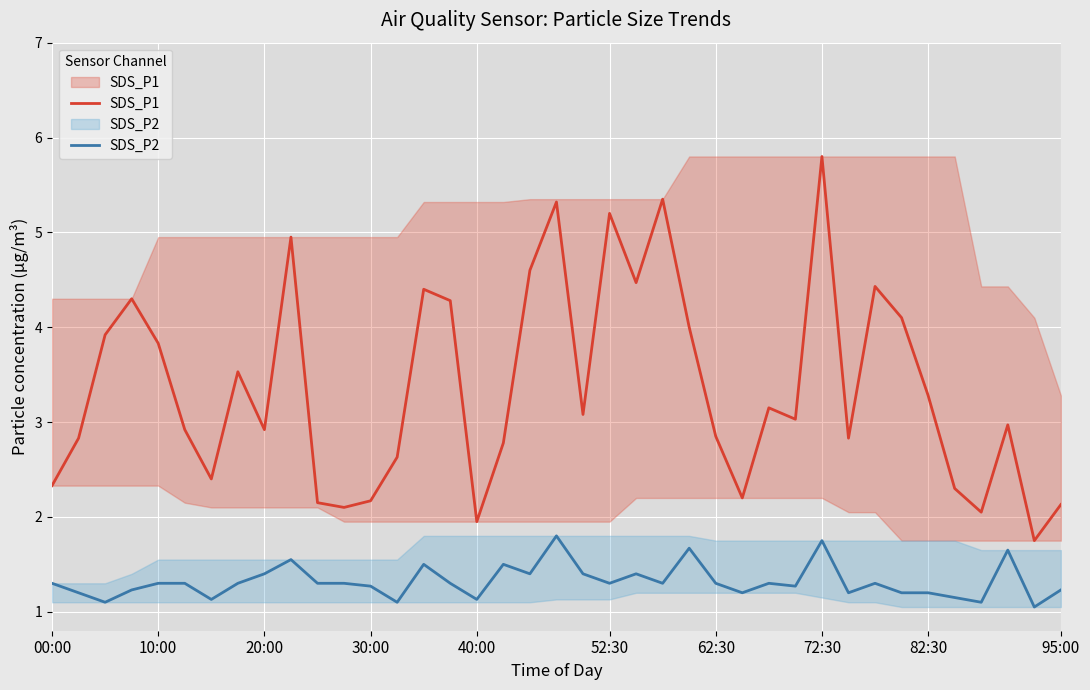

What is the difference between the SDS_P1 values at 16 and 37?

0.2